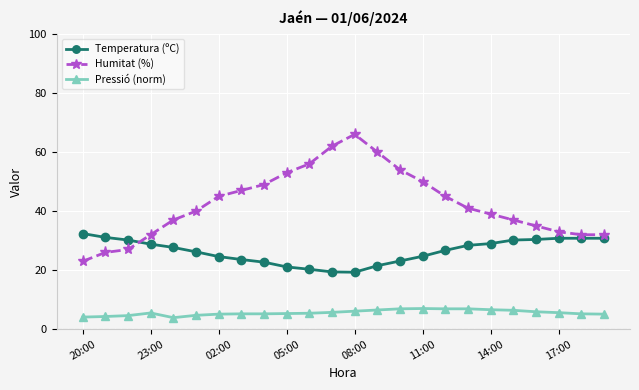

What is the minimum value shown in the chart?

3.9